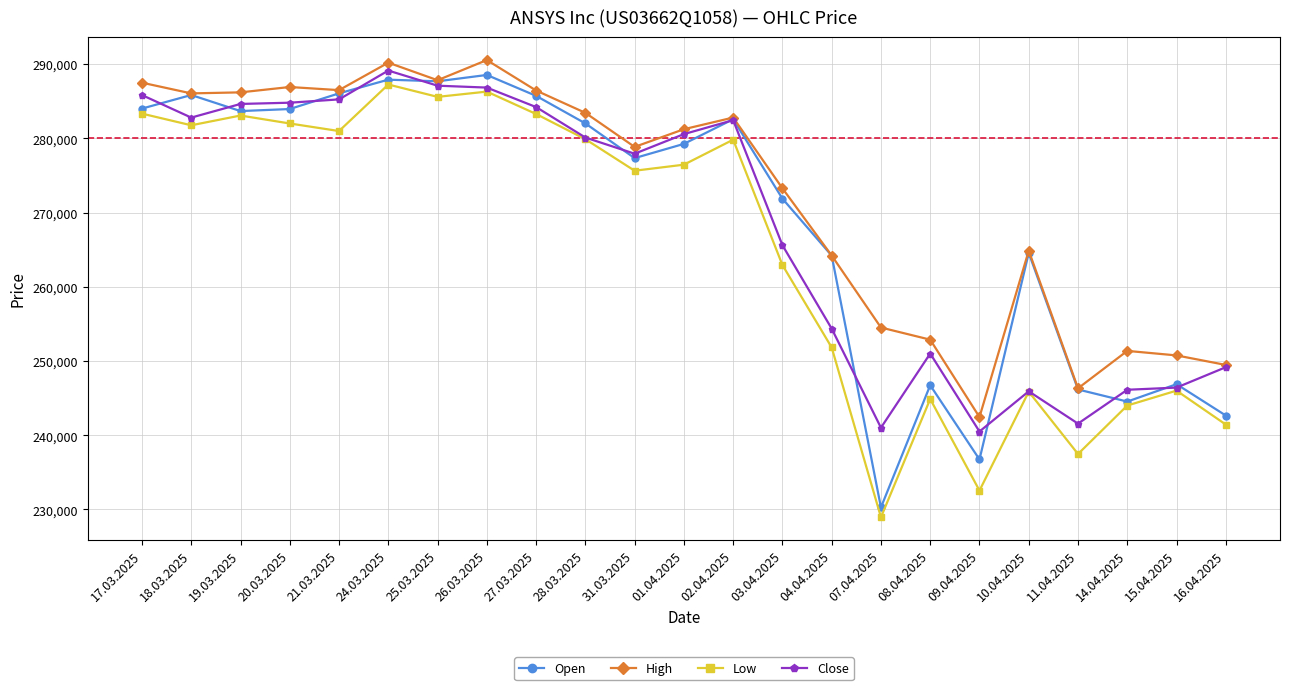

What value does the Close series have at 26.03.2025, to the nearest 50?

286850